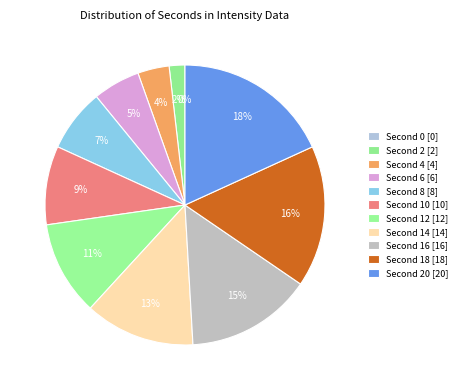

To the nearest percent, what is the combined percentage of 18 and 20?

35%